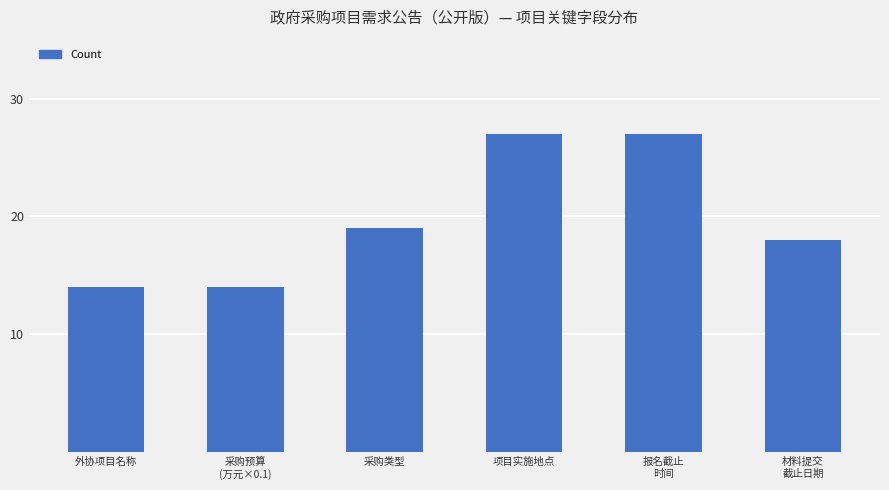

Where is the data nearest to the value 20?

采购类型